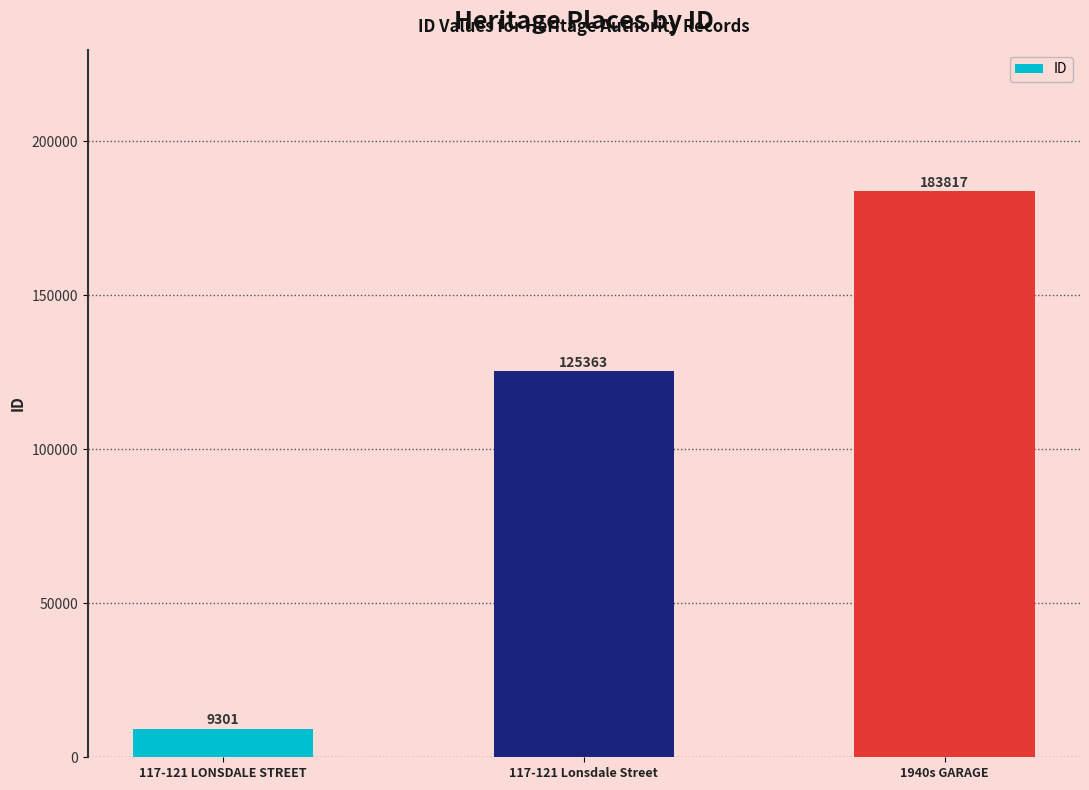

List the labels in order of value, largest first.

1940s GARAGE, 117-121 Lonsdale Street, 117-121 LONSDALE STREET